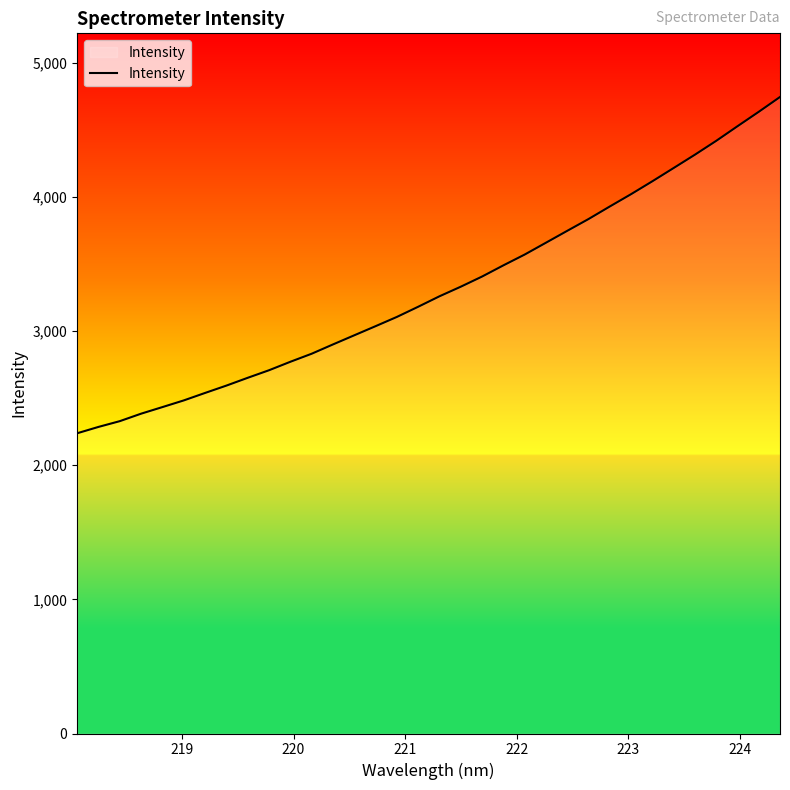

What is the difference between the maximum and minimum values?

2507.5